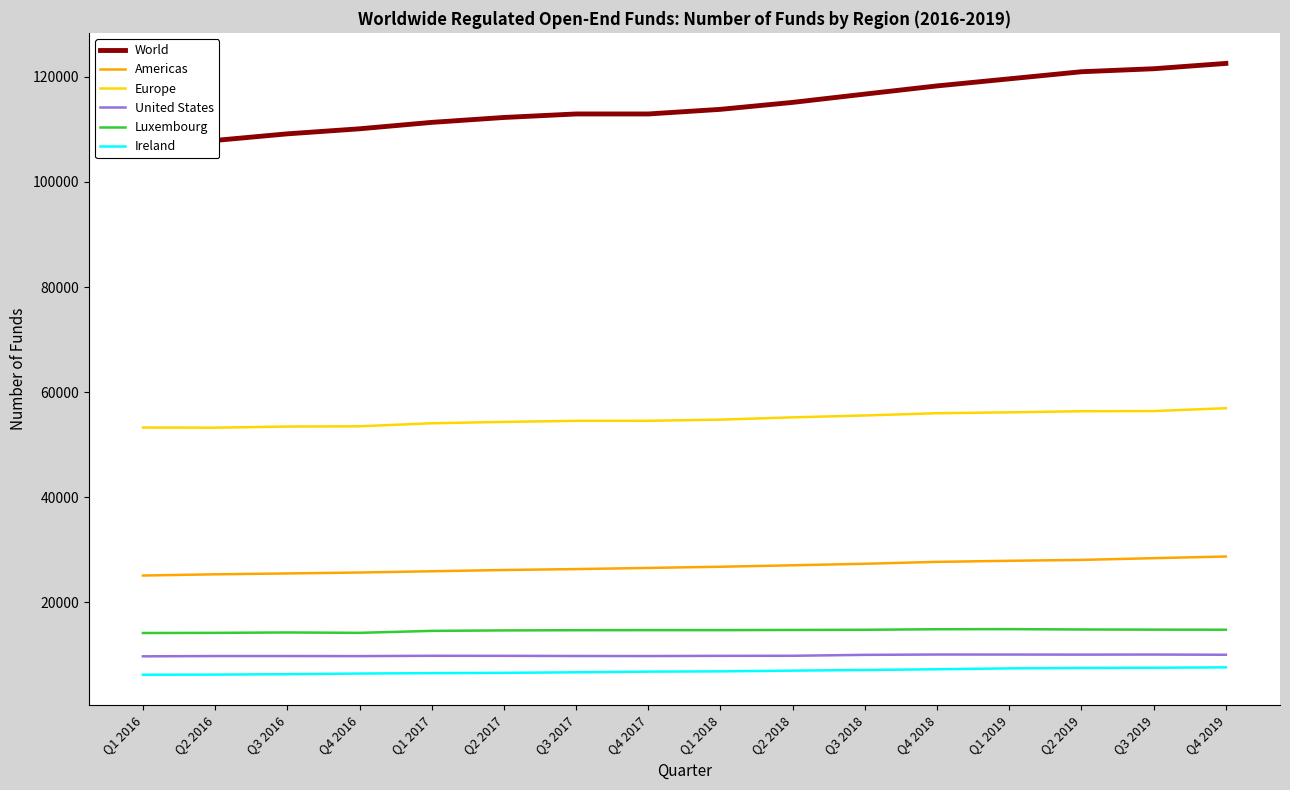

What is the label of the 15th point from the left?

Q3 2019